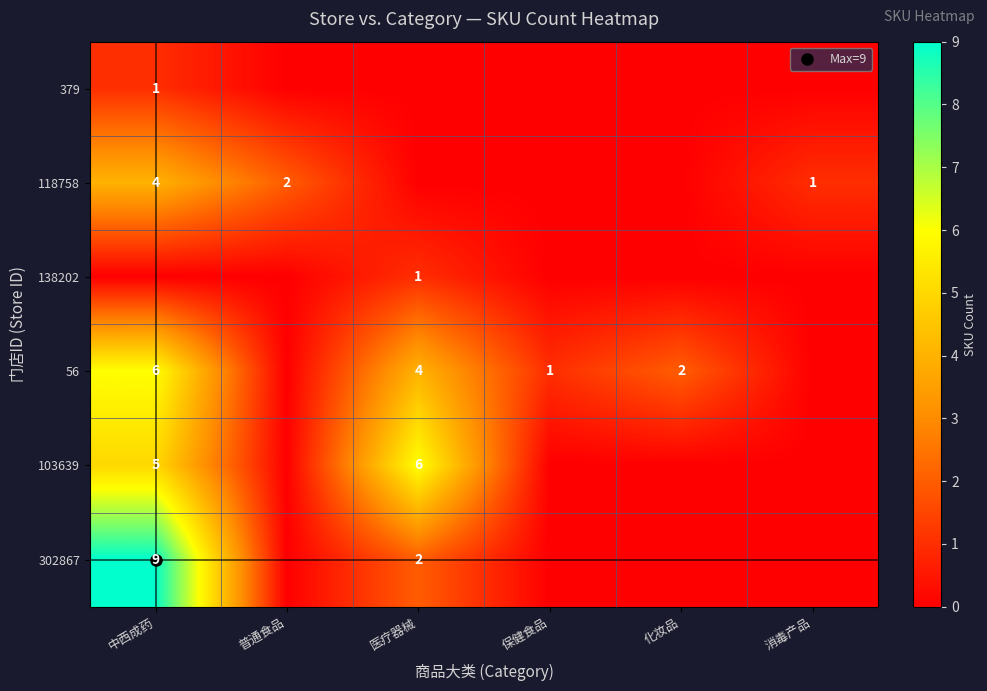

The 103639 series shows 5 at 中西成药. True or false?

True